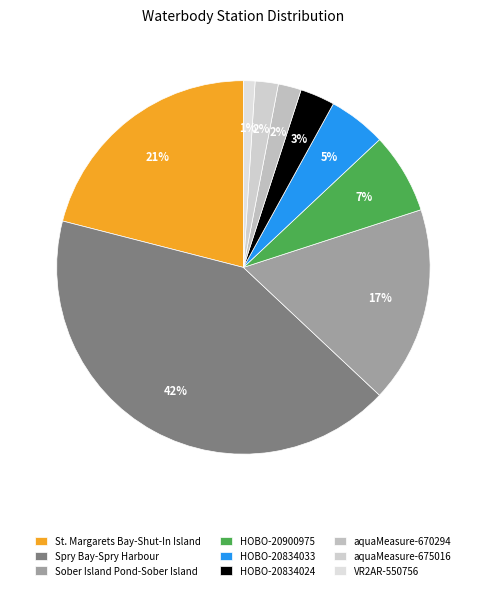

The HOBO-20900975 slice represents 7% of the pie. True or false?

True